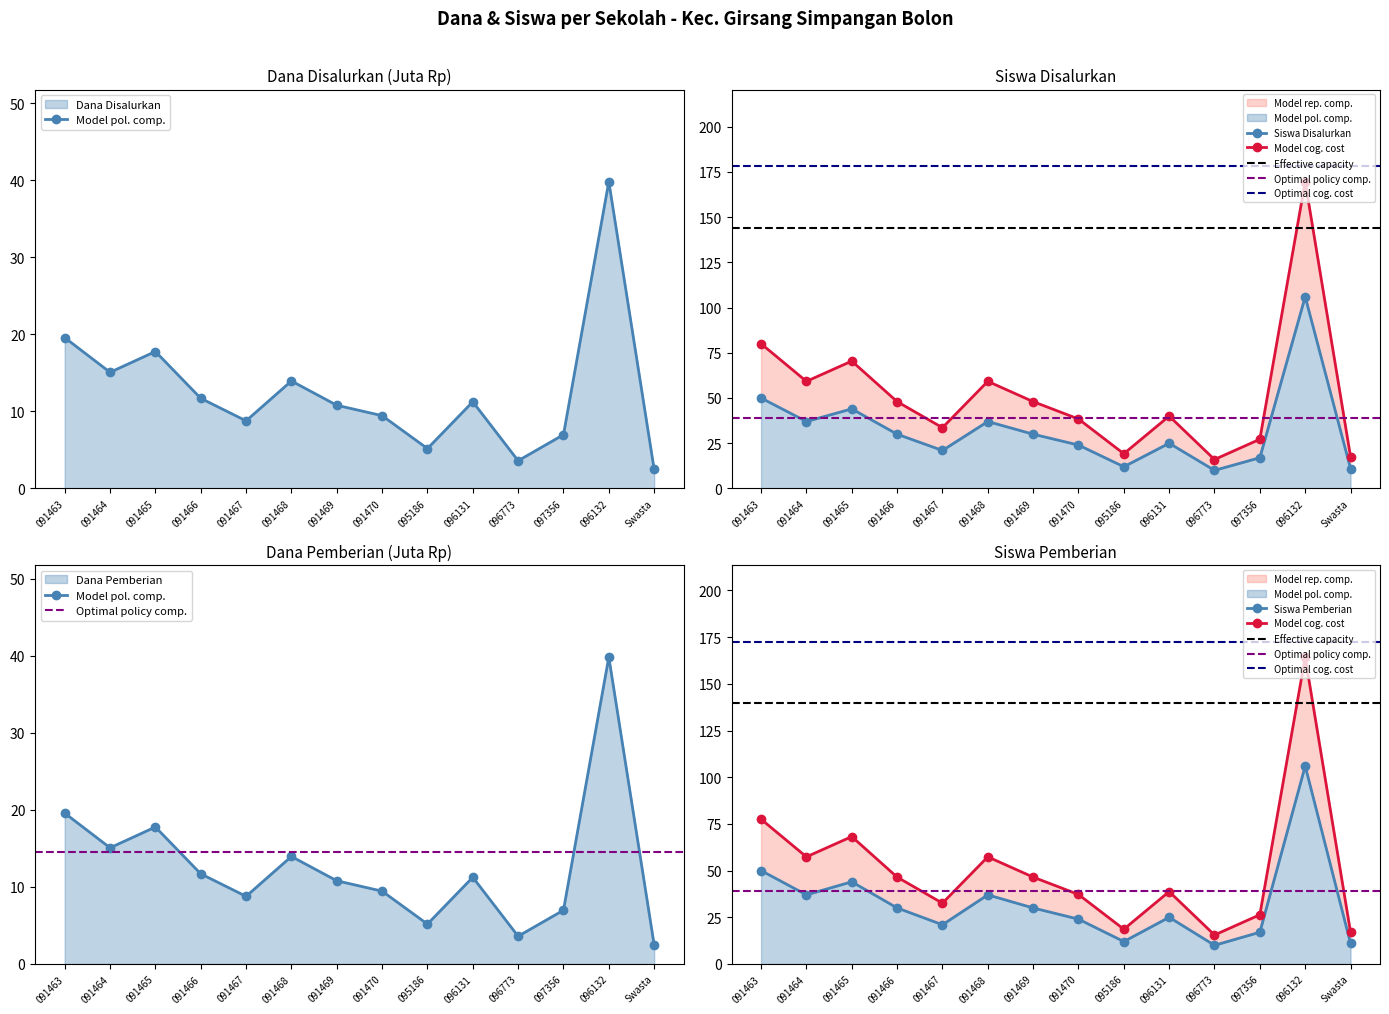

What is the total value across all series at 097356?

58.2